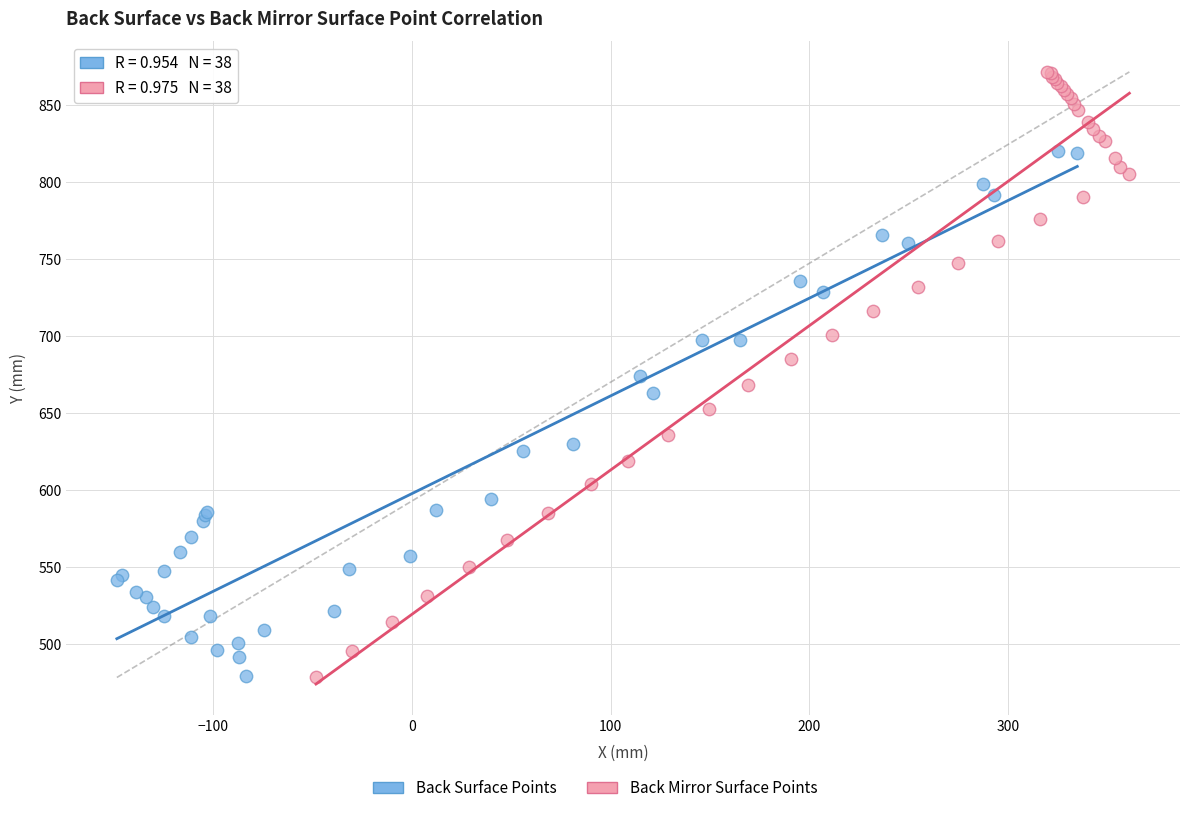

Which series contains the highest Y value?

Back Mirror Surface Points